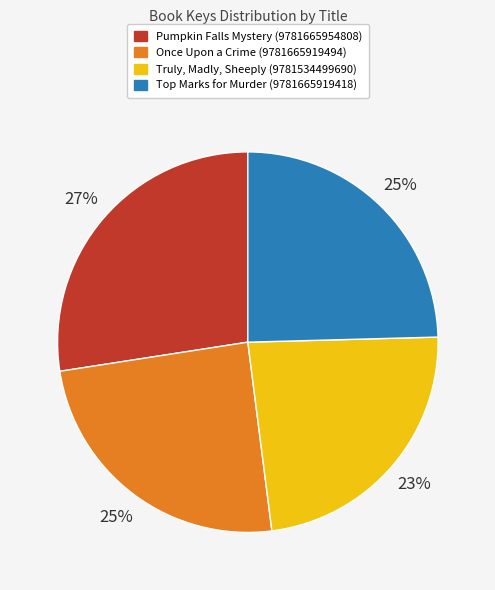

Is it true that Pumpkin Falls Mystery (9781665954808) is 27% of the pie?

True